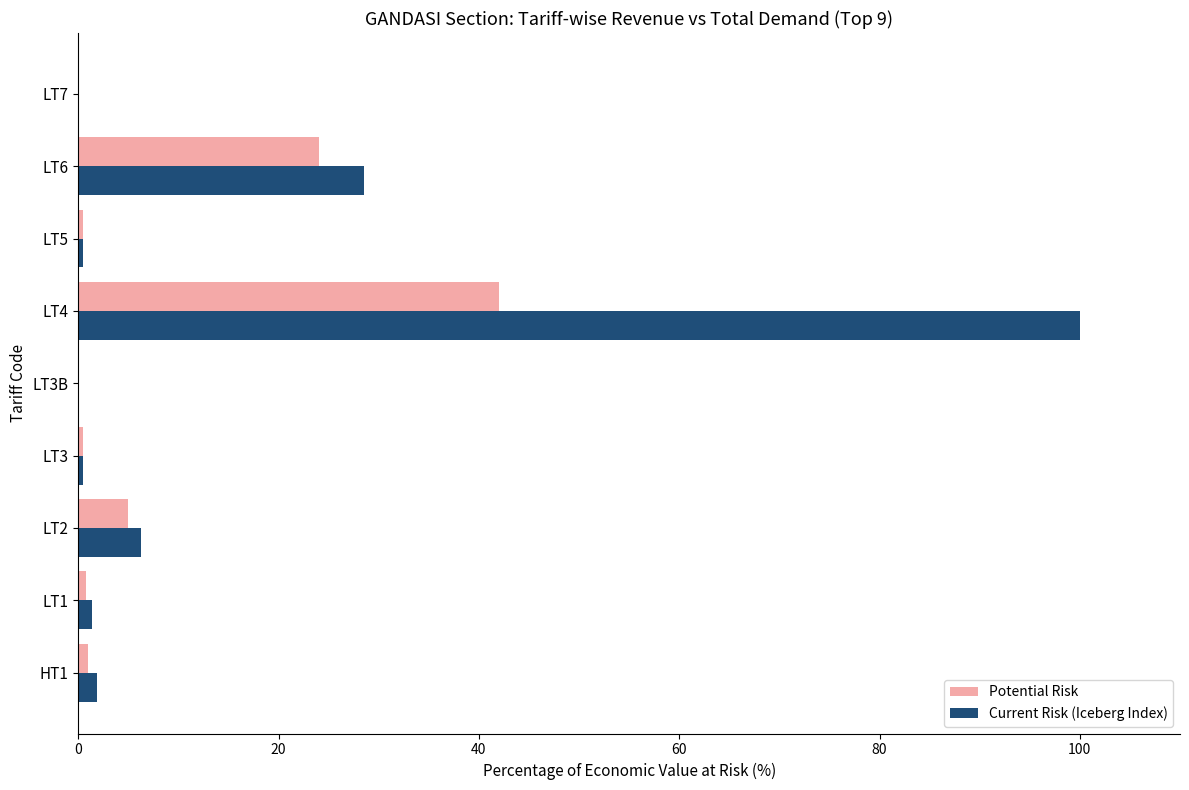

Which series has the largest total across all categories?

Current Risk (Iceberg Index)